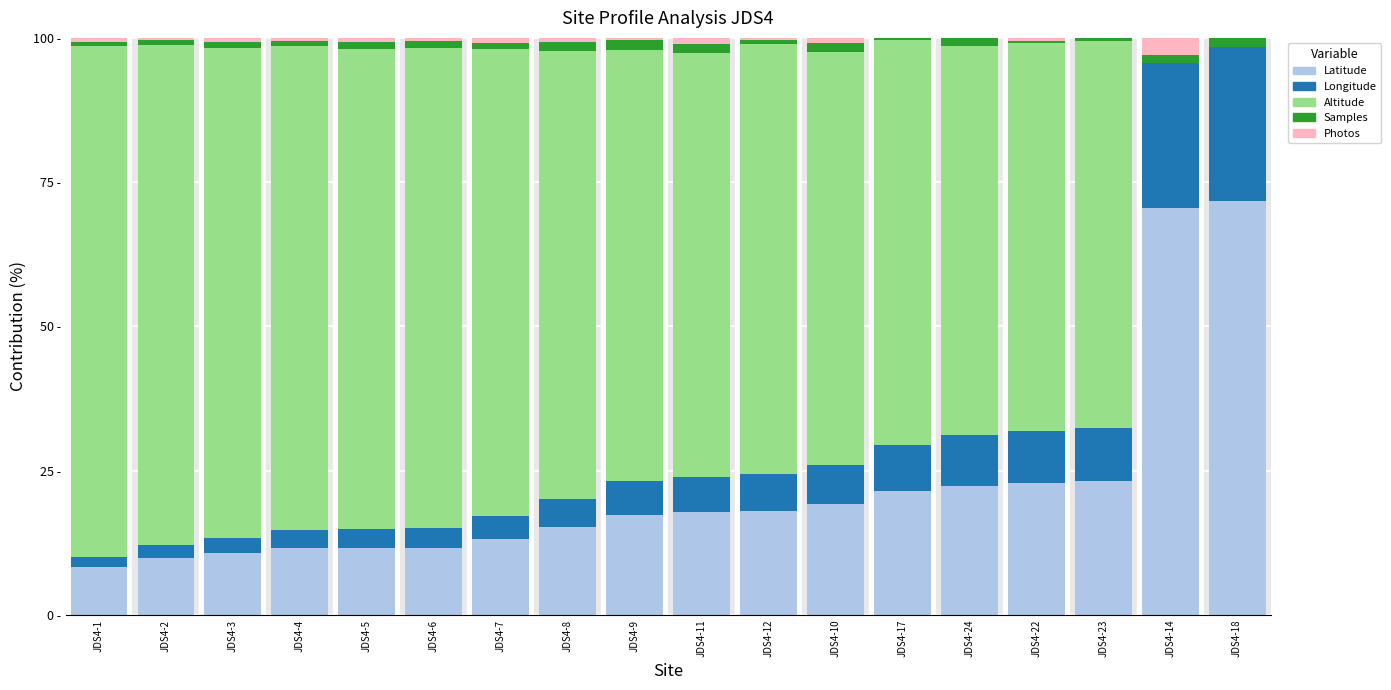

What are all the series names shown in the legend?

Latitude, Longitude, Altitude, Samples, Photos